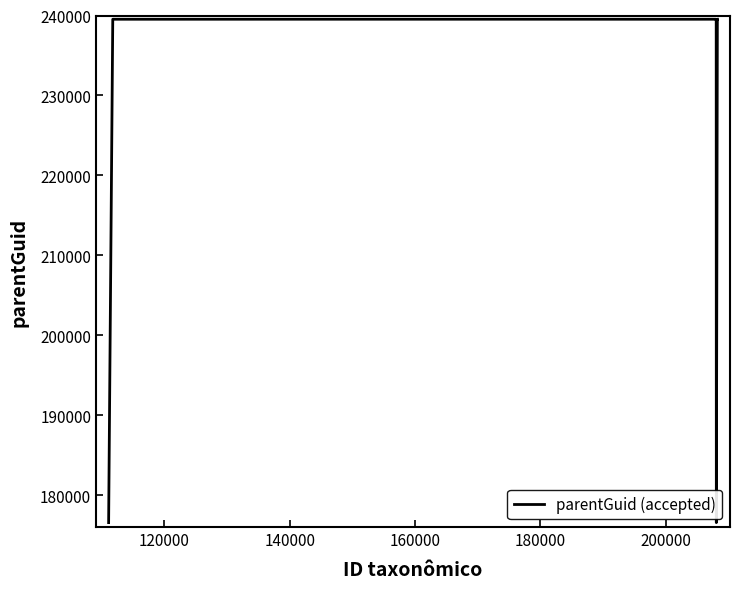

What is the maximum value shown in the chart?

239535